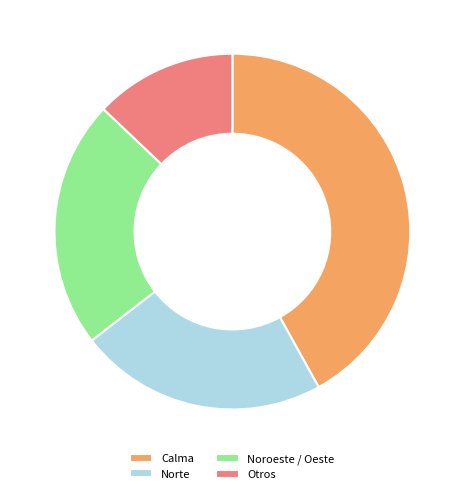

Do Noroeste / Oeste and Otros together represent more than half of the pie?

No